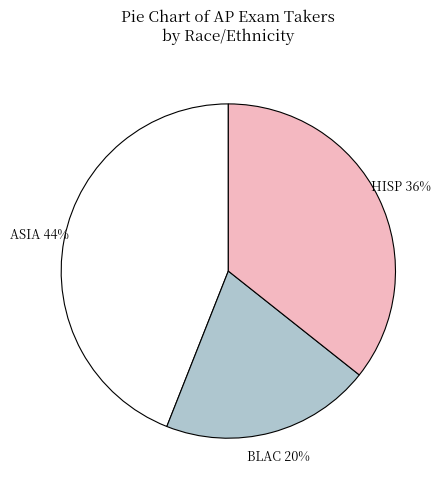

Is there any slice that represents more than half of the pie?

No